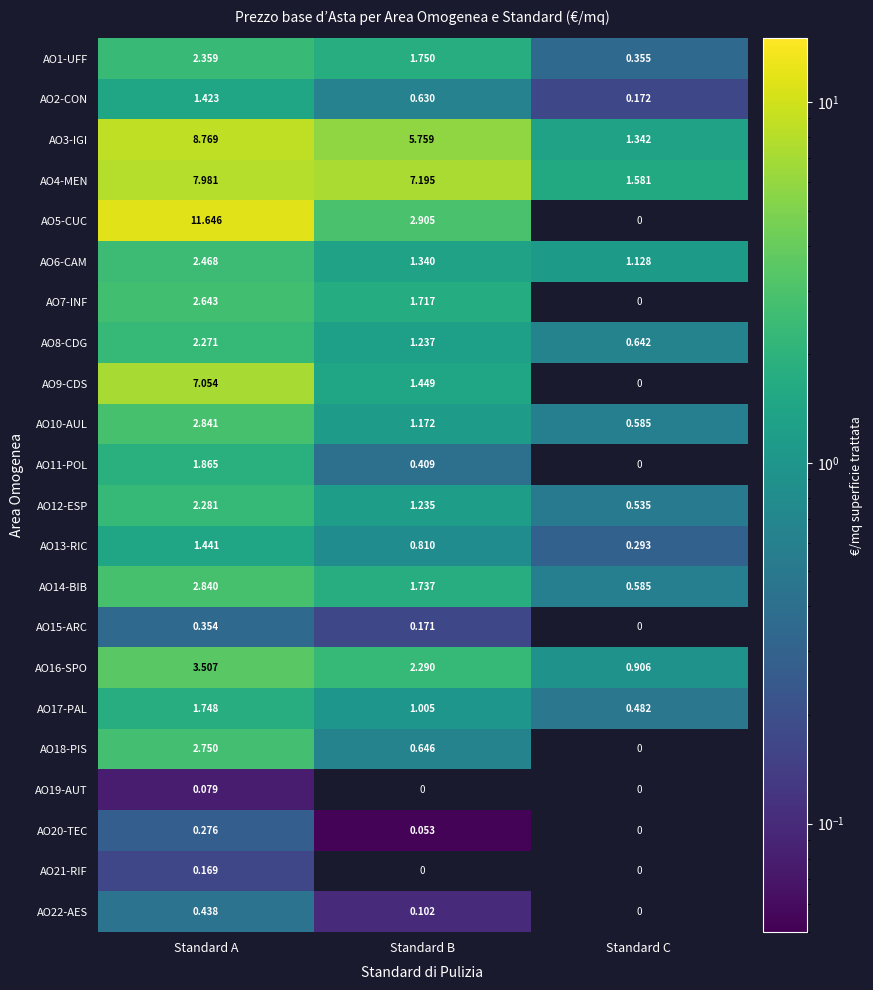

At which category is the sum across all series the highest?

Standard A